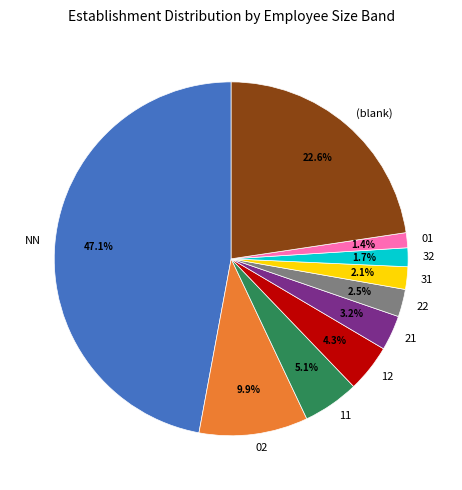

To the nearest percent, what is the average slice percentage?

10%